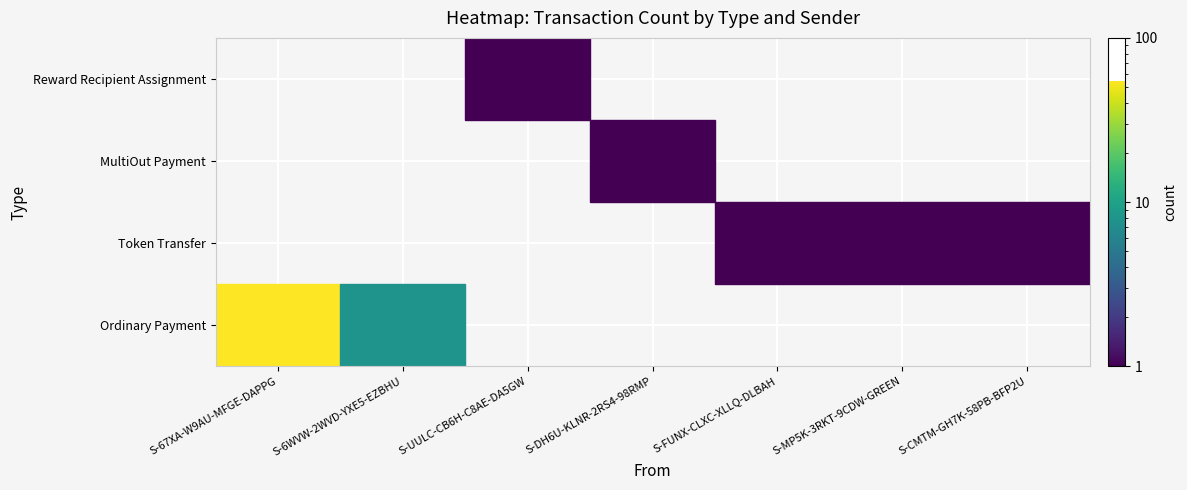

Which series has the largest total across all categories?

Ordinary Payment